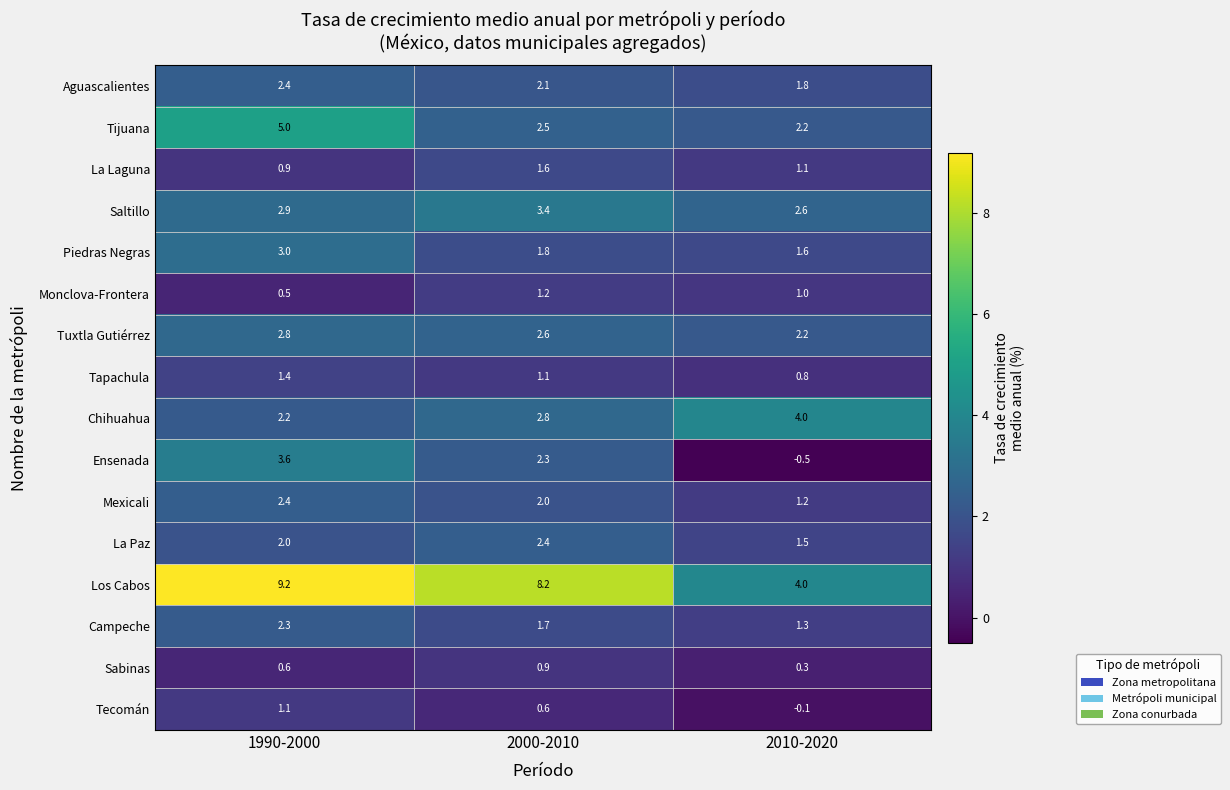

What is the difference between the Los Cabos values at 2010-2020 and 2000-2010?

4.2